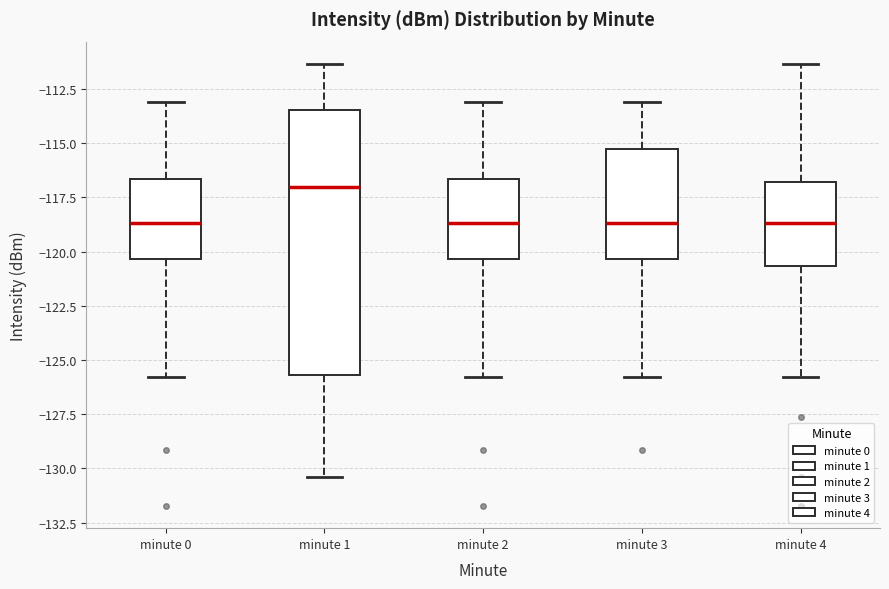

Which box is the tallest, from its lower edge to its upper edge?

minute 1